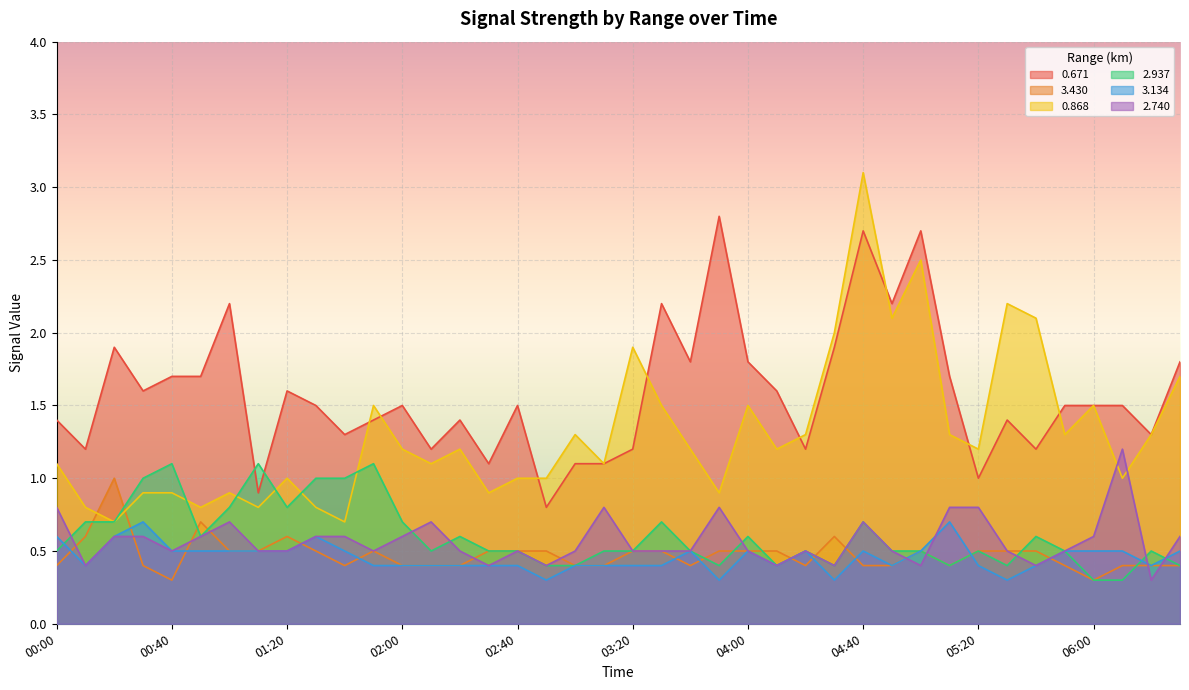

List the series in order of their peak value, lowest first.

3.134, 3.430, 2.937, 2.740, 0.671, 0.868